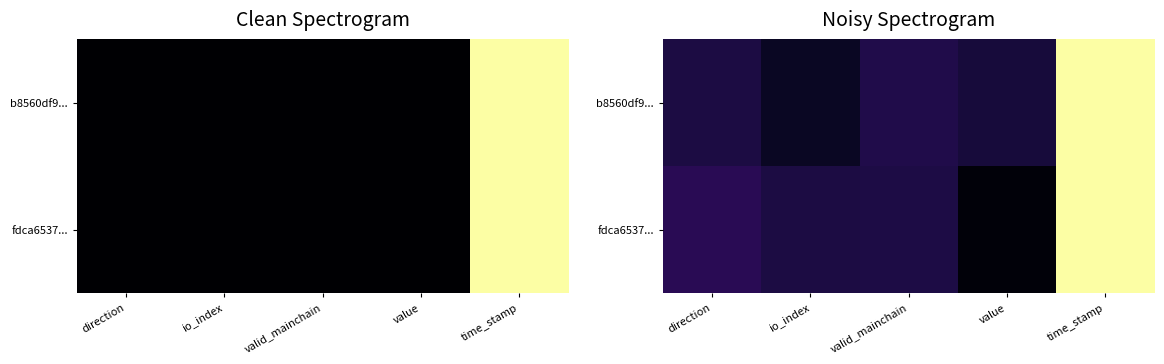

What is the minimum value for b8560df9...?

0.1